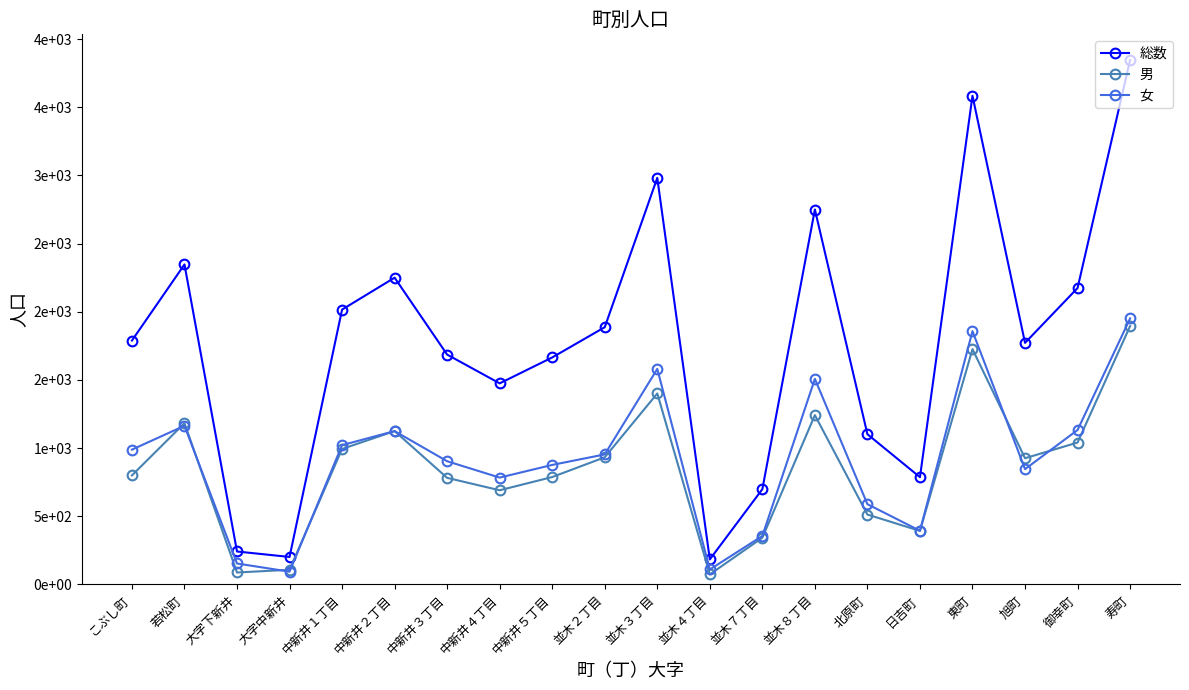

What is the total value across all series at 御幸町?

4348